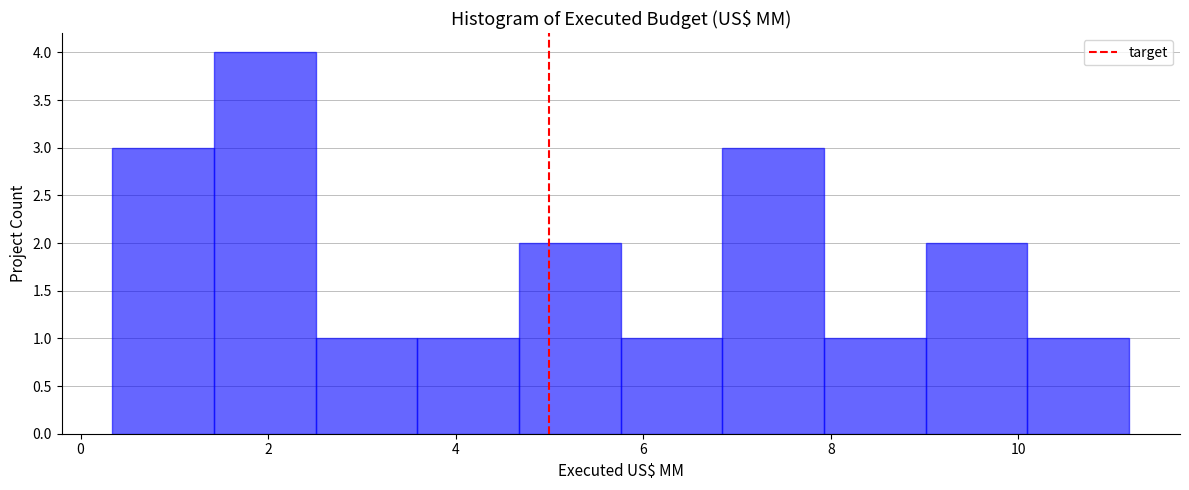

What is the height of the bar covering 10.0 to 11.2 on the x-axis? Neither the bar edges nor the heights are printed on the chart, so give them approximately, as read against the axes.

1